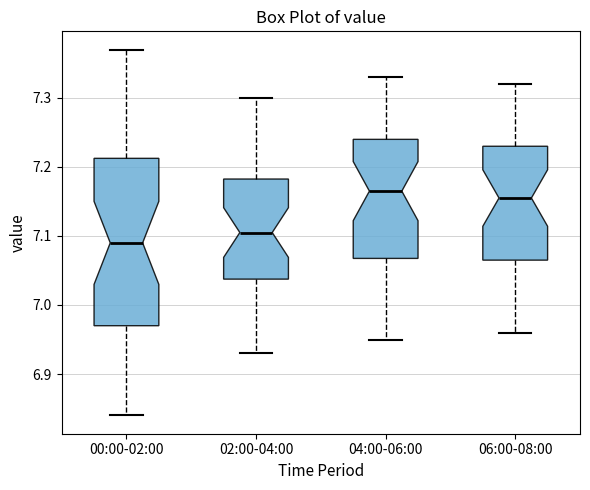

Reading left to right, transcribe this box plot: for each box, give where its median line is, the range the box spans, and where its two whiskers end, as read against the y-axis. The values are not printed on the chart, so give them approximately, as read against the axis.

00:00-02:00: median 7.09, box 6.97 to 7.21, whiskers 6.84 to 7.37
02:00-04:00: median 7.11, box 7.04 to 7.18, whiskers 6.93 to 7.30
04:00-06:00: median 7.17, box 7.07 to 7.24, whiskers 6.95 to 7.33
06:00-08:00: median 7.16, box 7.07 to 7.23, whiskers 6.96 to 7.32